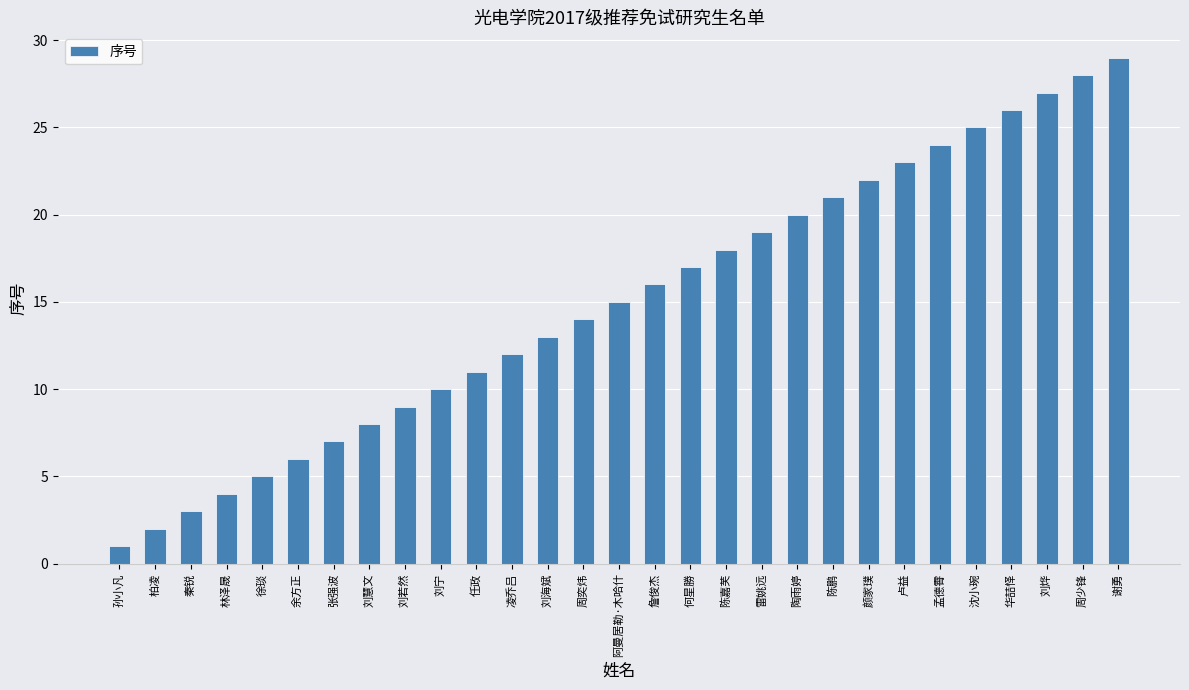

At which category does the chart reach its minimum across all series?

孙小凡